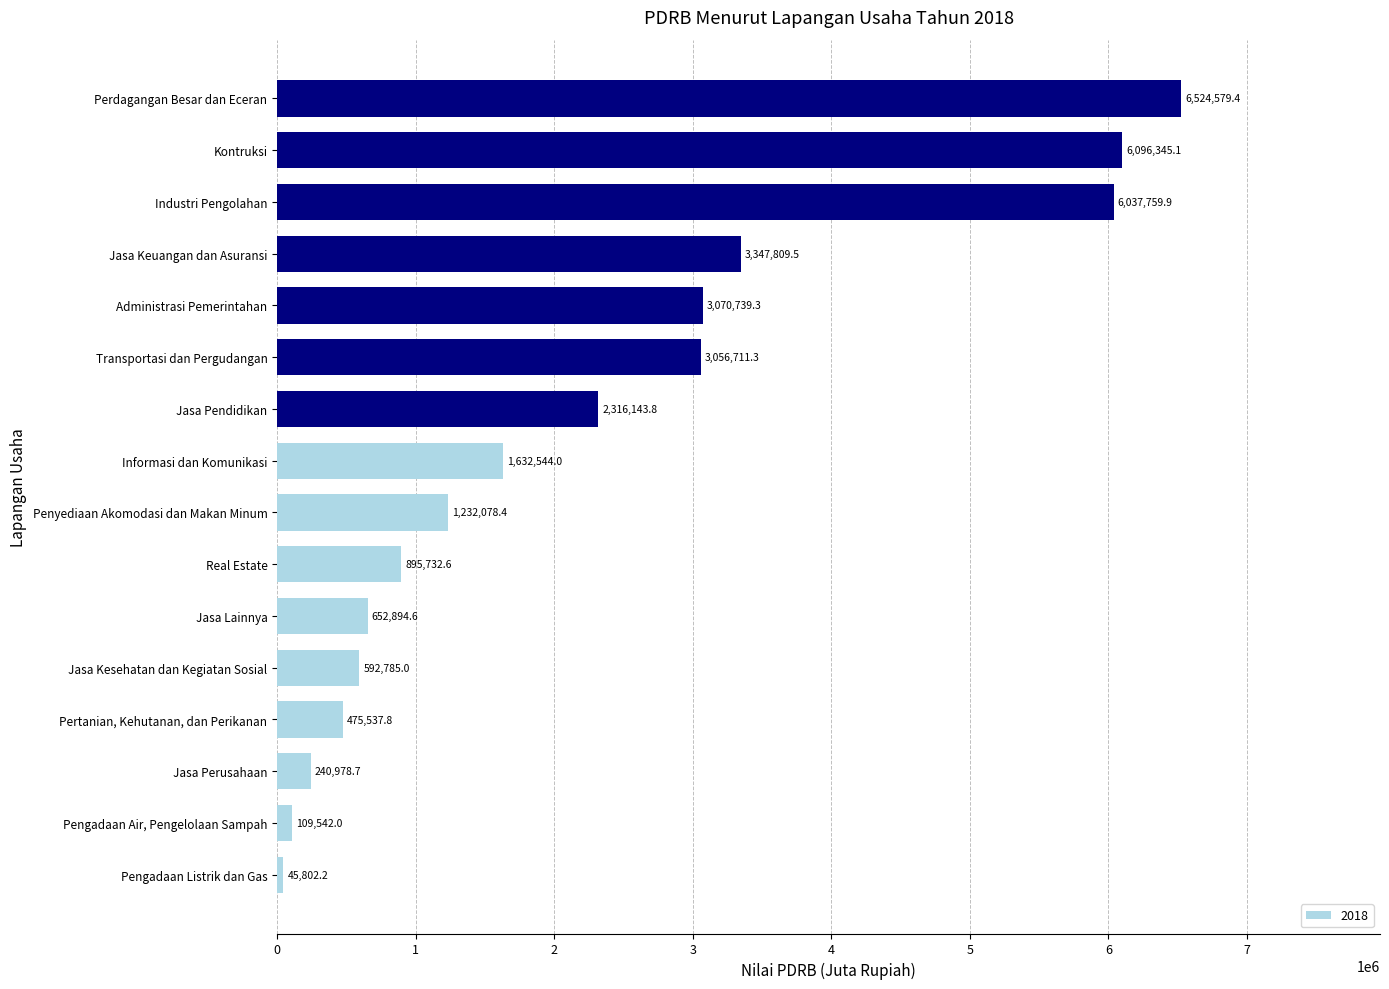

At which category does the chart reach its peak across all series?

Perdagangan Besar dan Eceran